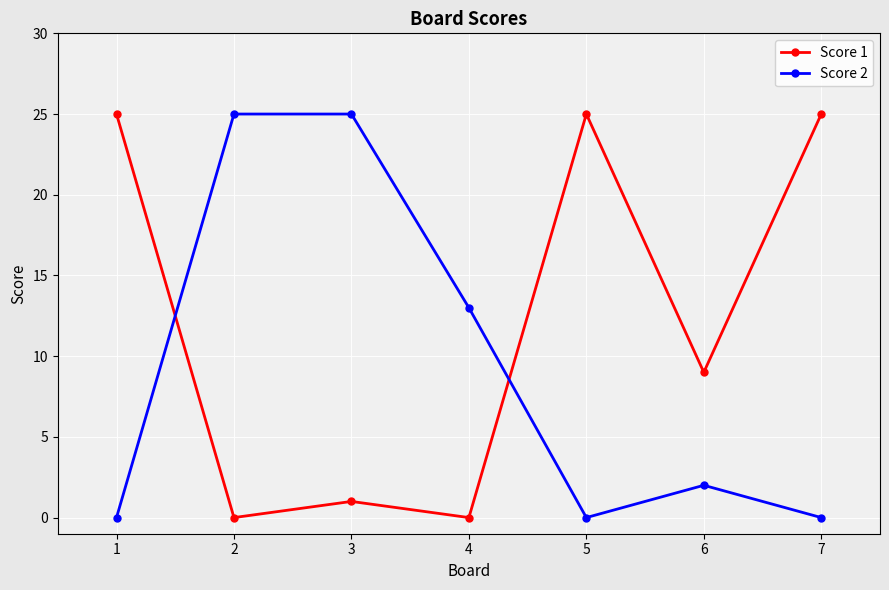

Is the value of Score 1 at 1 greater than the value of Score 2 at 7?

Yes